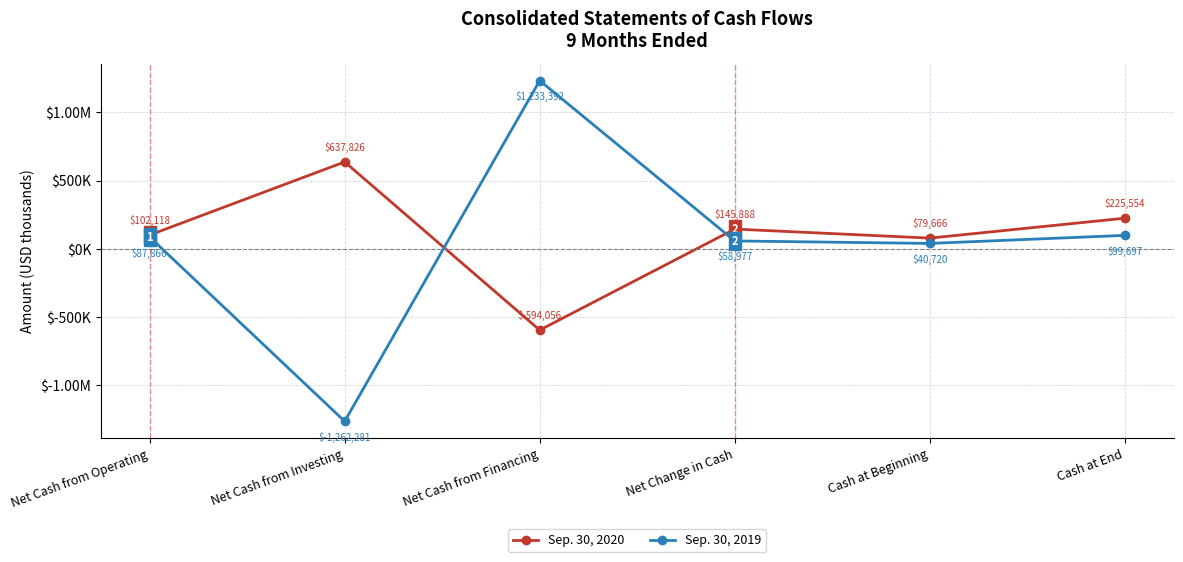

True or false: Sep. 30, 2020 has more than 2 interior local peaks.

False